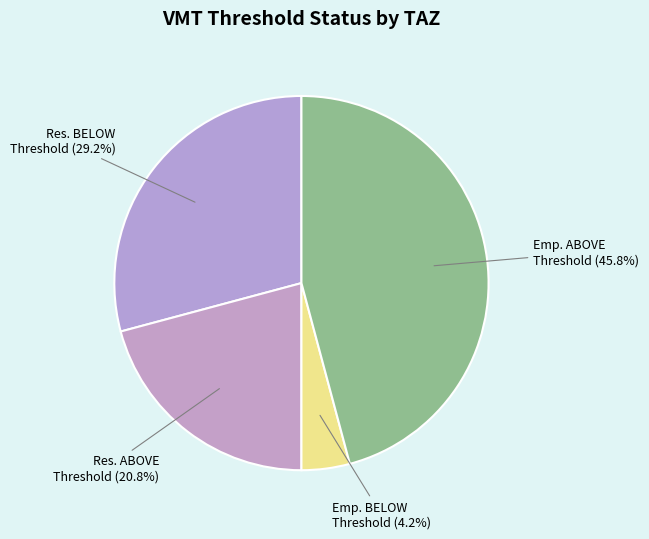

Rank the categories by value from lowest to highest.

Emp. BELOW Threshold, Res. ABOVE Threshold, Res. BELOW Threshold, Emp. ABOVE Threshold